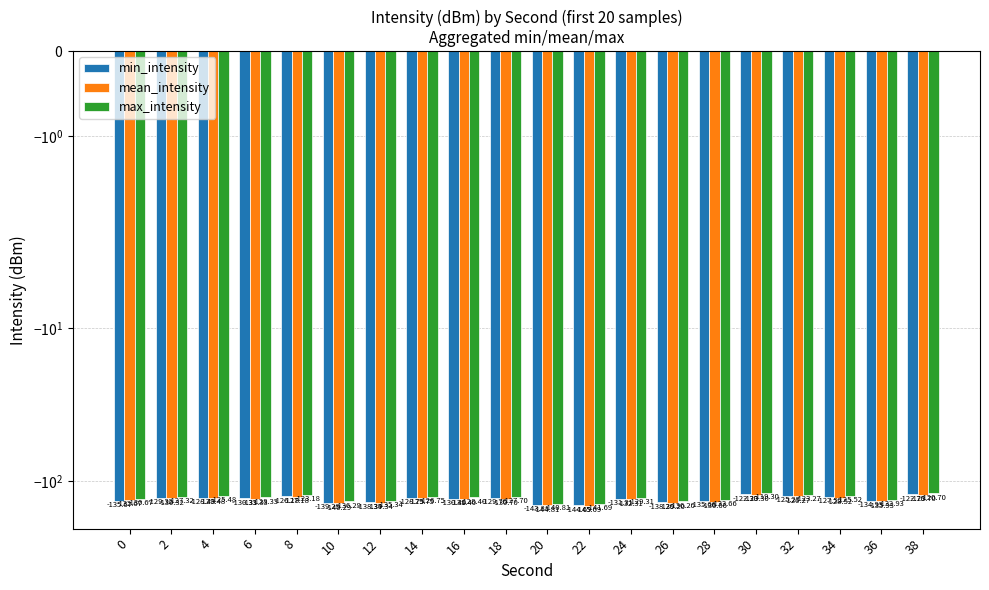

At how many categories does at least one series exceed -134?

15